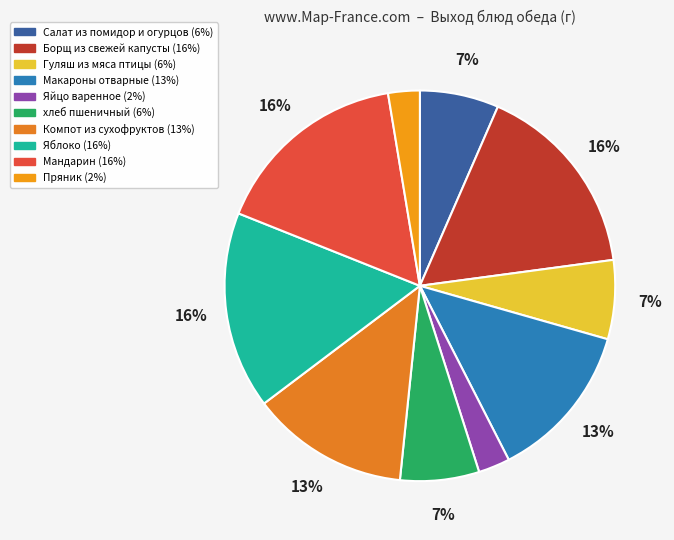

True or false: Макароны отварные accounts for 25% of the total.

False